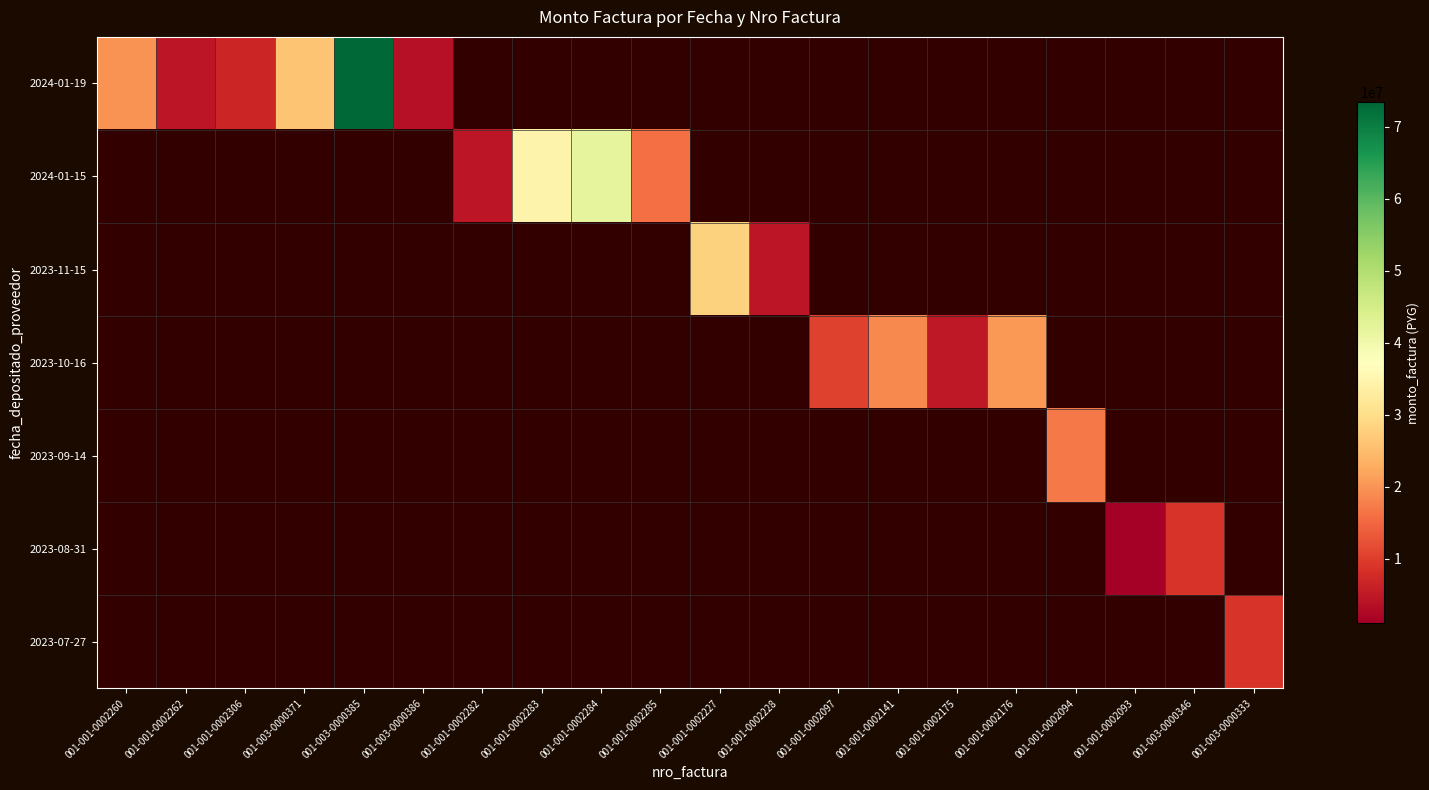

At how many categories does at least one series exceed 5961947?

14